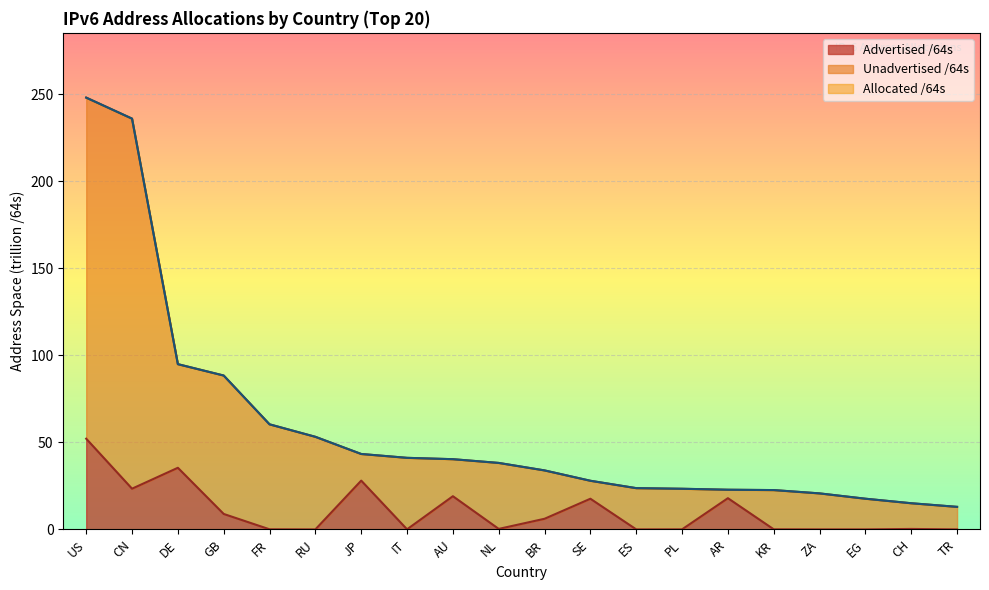

True or false: Advertised /64s has more than 2 interior local peaks.

True